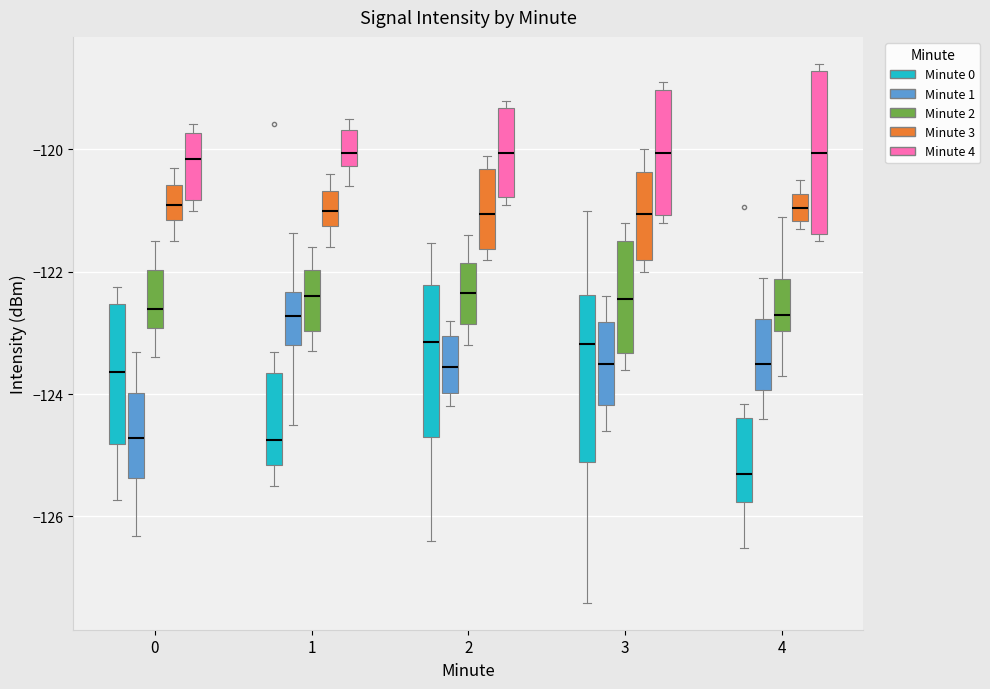

Where is the upper edge of the box for 0 (Minute 4) on the y-axis? The values are not printed on the chart, so give them approximately, as read against the axis.

-119.8